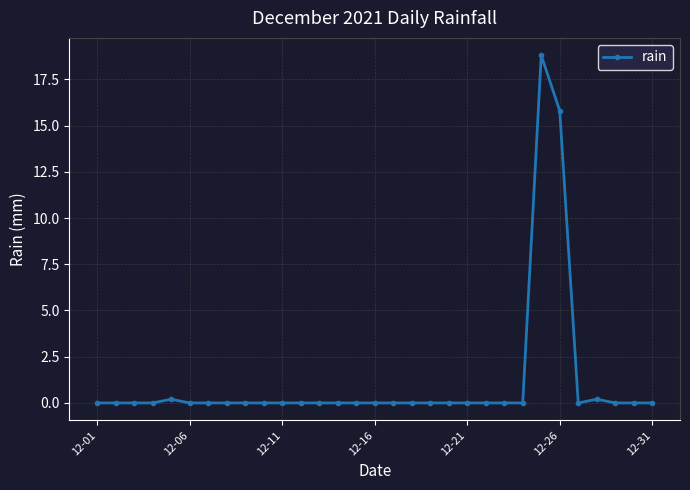

What is the greatest value displayed?

18.8